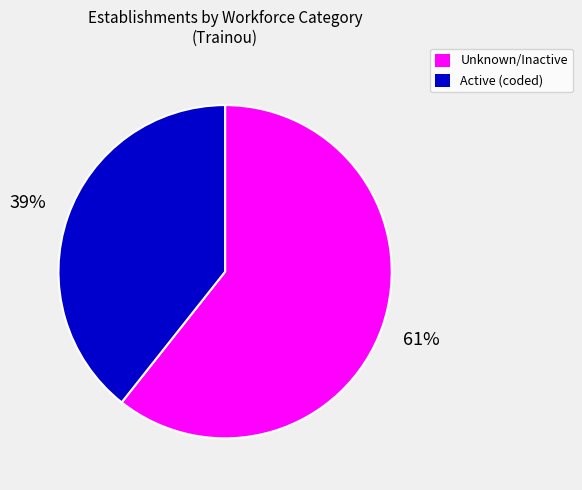

Is there a majority slice in this chart?

Yes